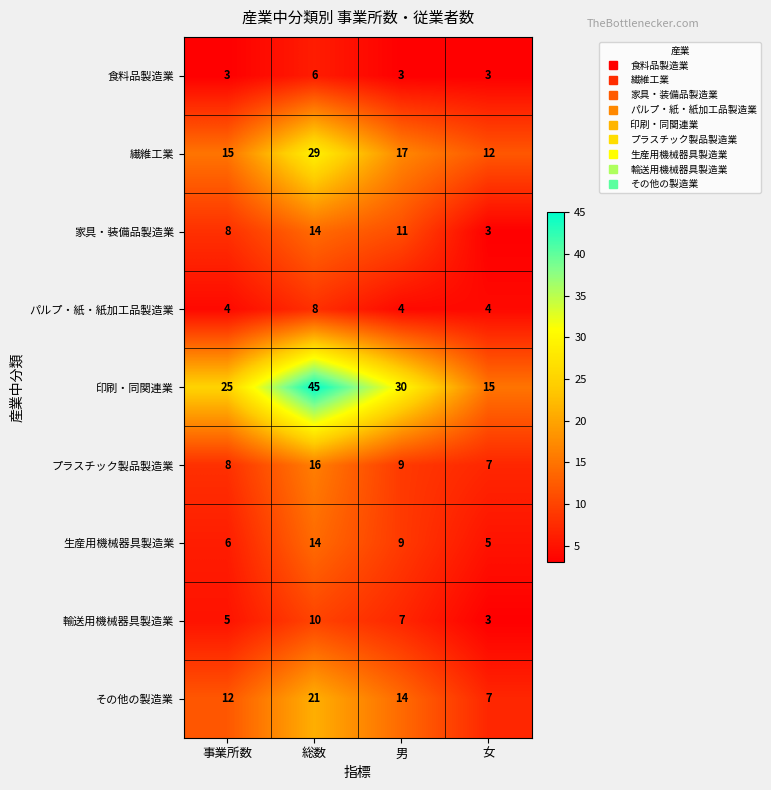

What is the smallest value displayed?

3